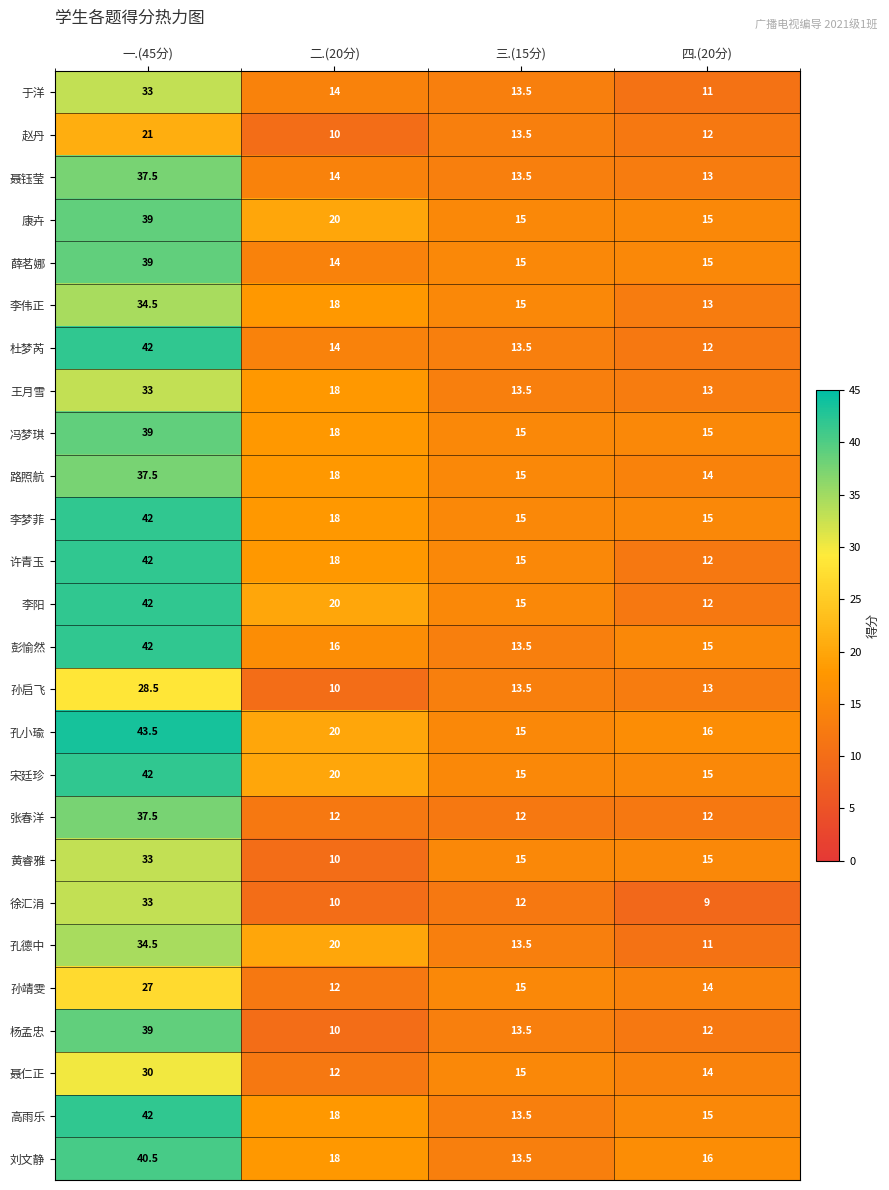

Which label corresponds to the largest value in the chart?

一.(45分)